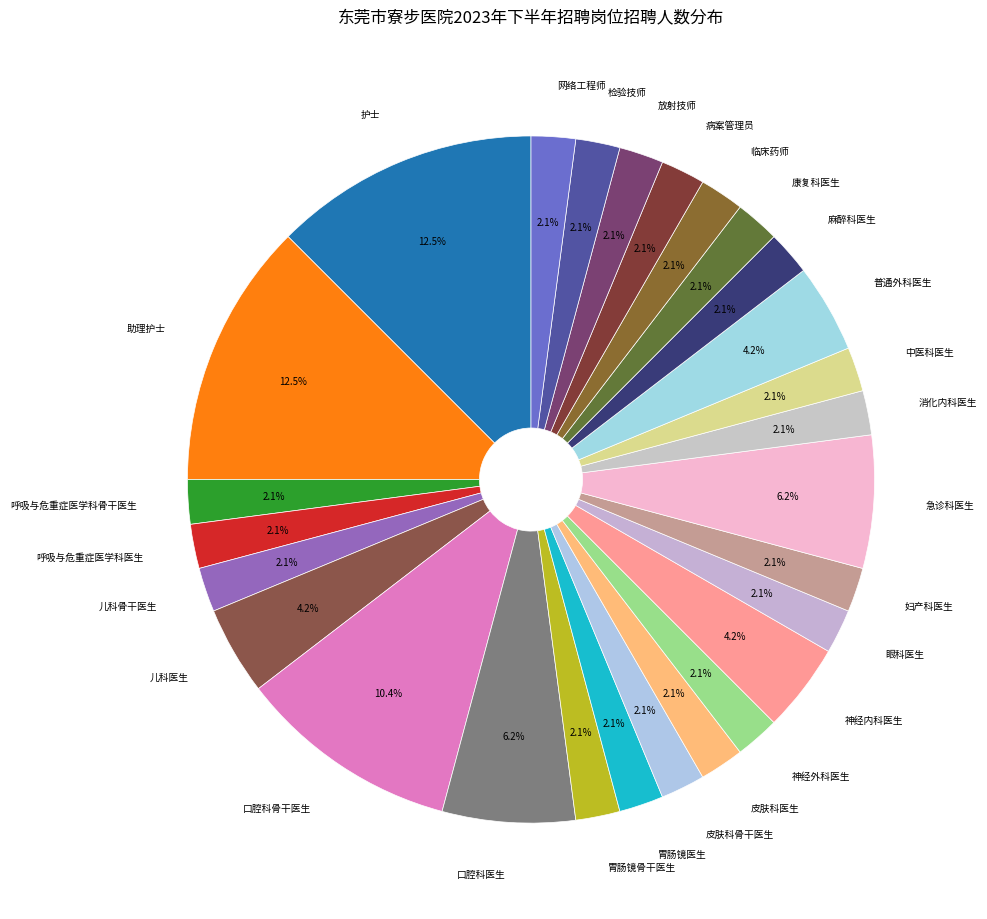

Combined, what portion of the pie is 神经外科医生 and 急诊科医生?

8.3%